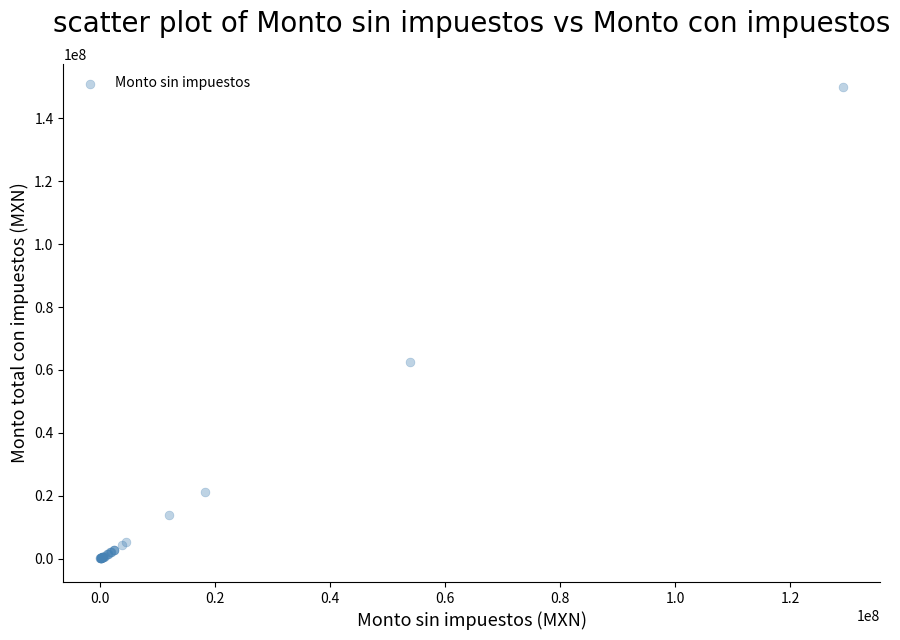

What Y value in the scatter plot is closest to 74941783?

62590813.0